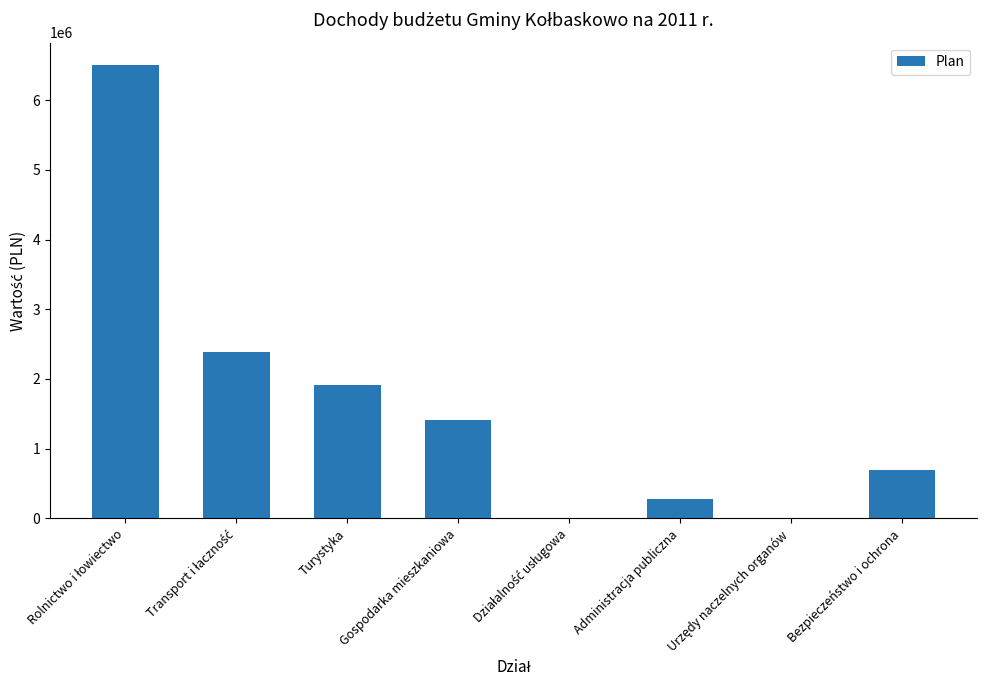

The value at Gospodarka mieszkaniowa is 620345. True or false?

False